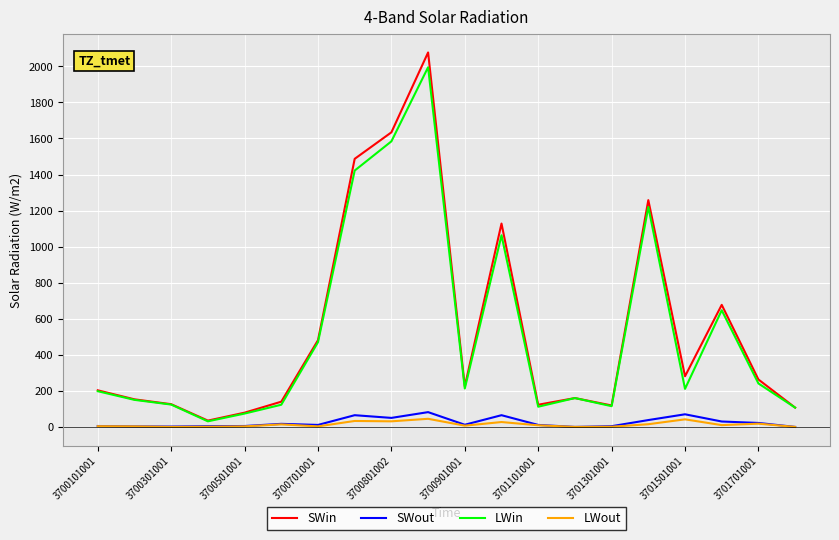

Which series has the widest spread of values?

SWin